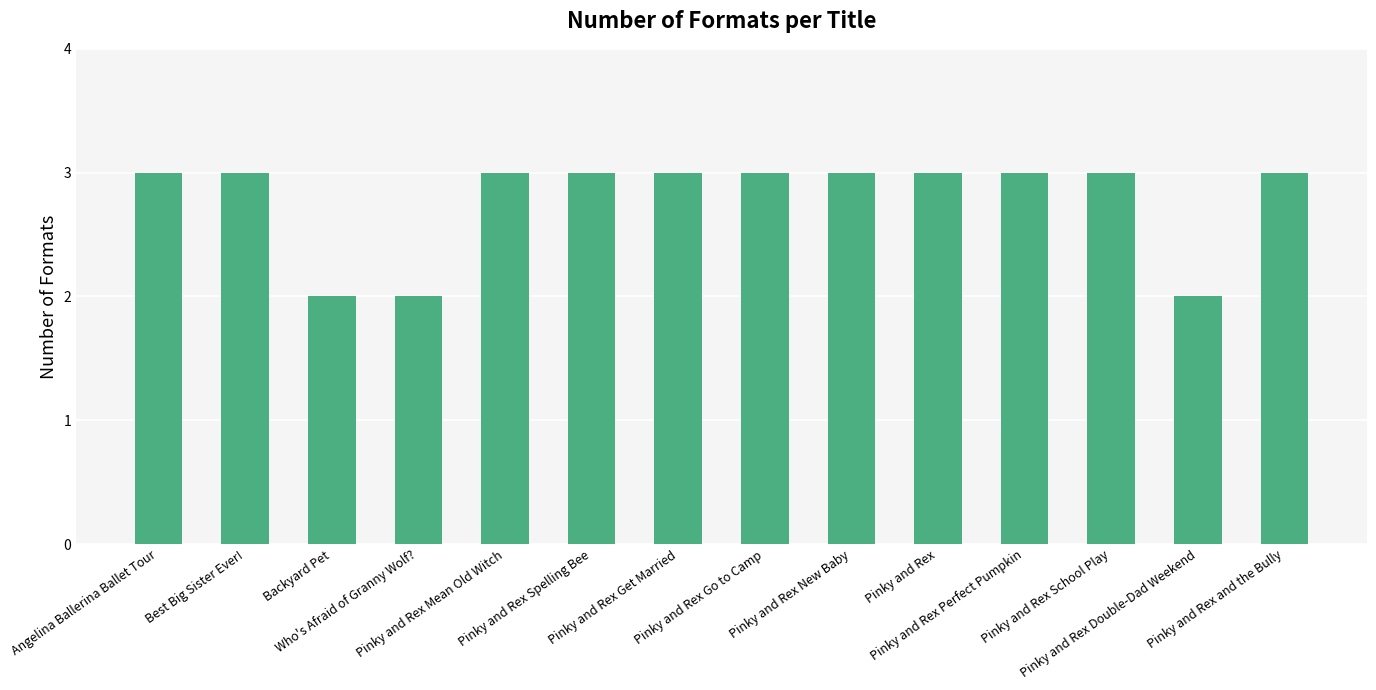

Reading right to left, transcribe all the data shown in this chart.

3	2	3	3	3	3	3	3	3	3	2	2	3	3